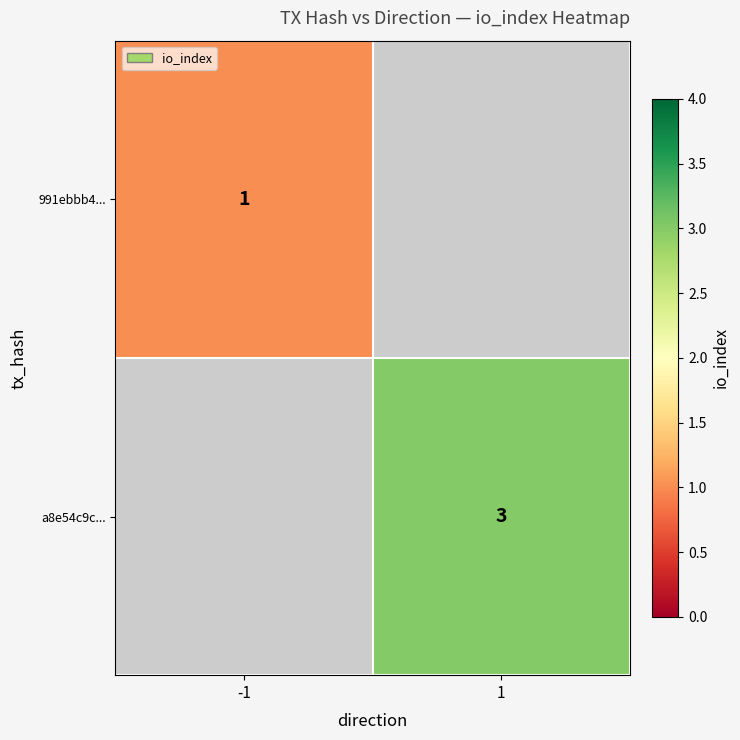

Is it true that a8e54c9c... equals 1.0 at 1?

False